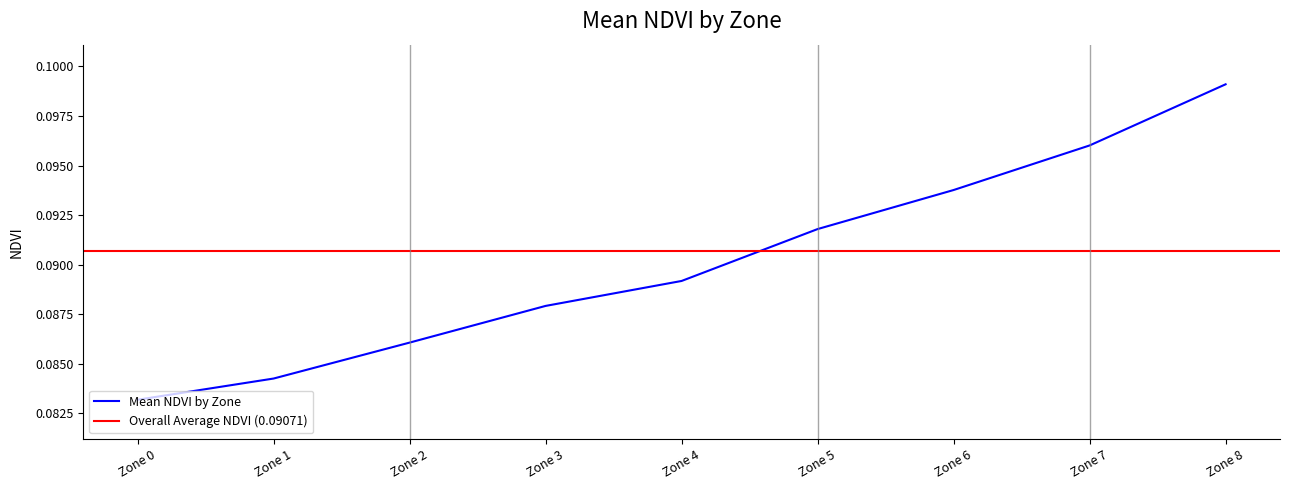

How many values are between 0 and 1?

9